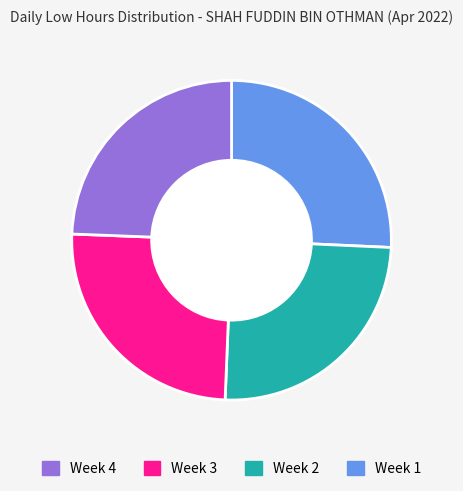

Does any single category account for the majority?

No